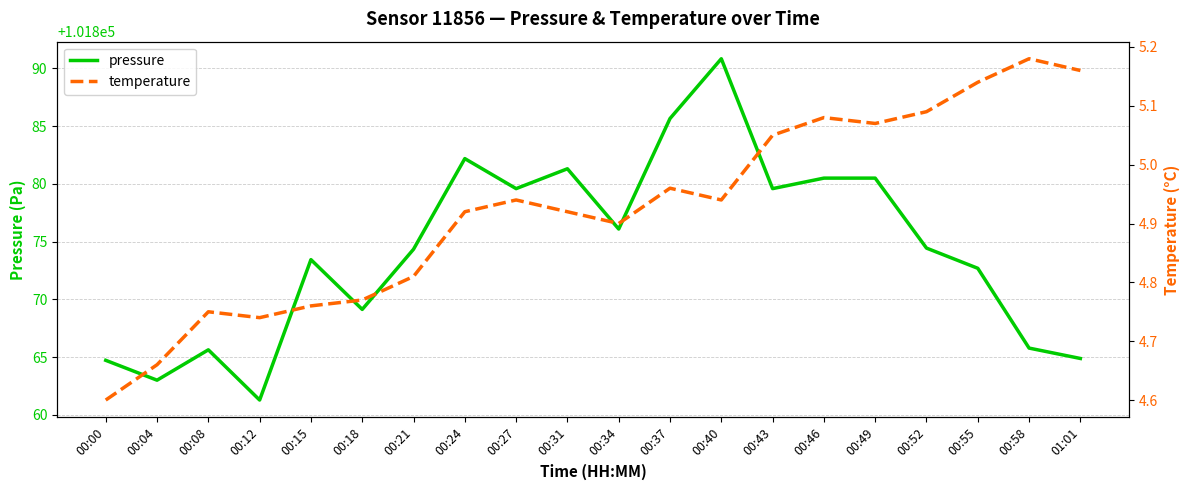

How many lines are shown in the chart?

2